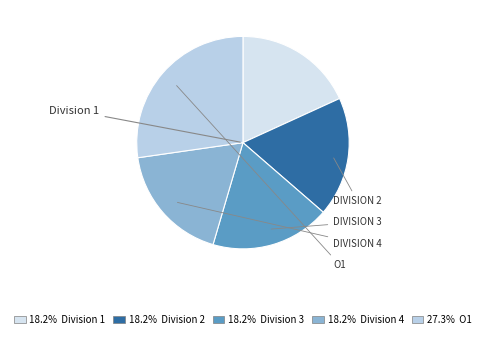

How many slices are in this pie chart?

5